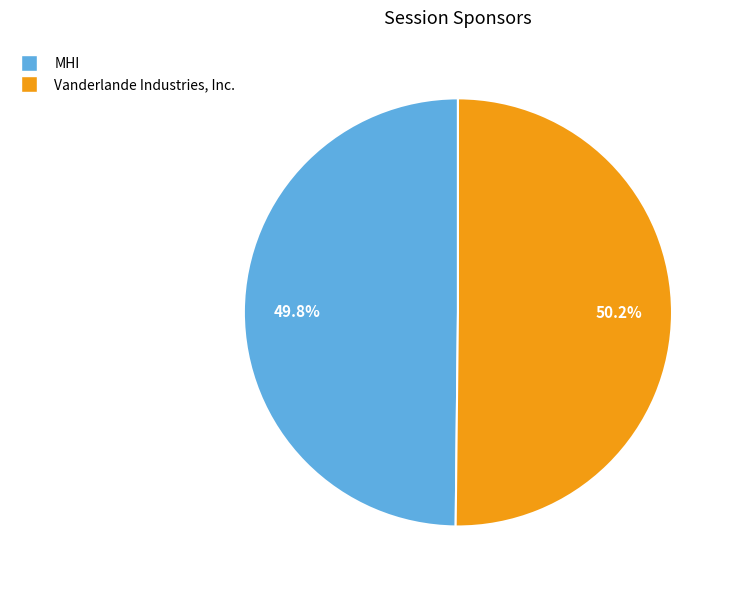

How many slices are in this pie chart?

2